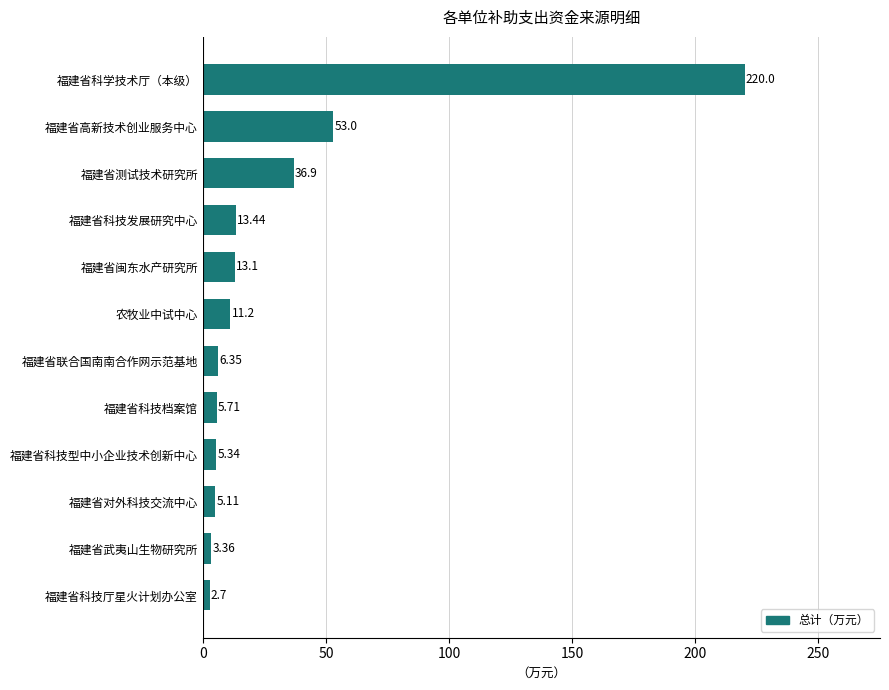

What is the change in value from 福建省科技发展研究中心 to 福建省测试技术研究所?

+23.5